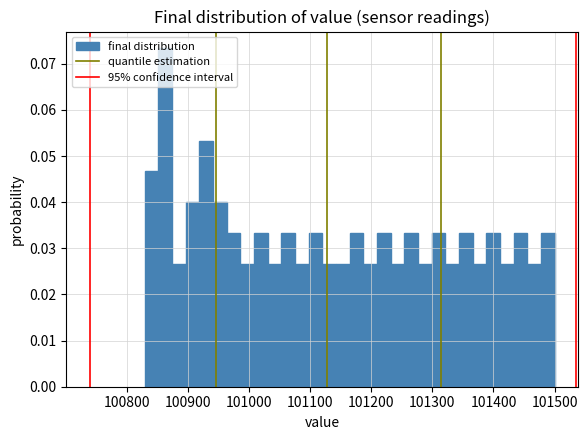

Around what value on the x-axis is the tallest bar? Give the approximate position of its centre, as read against the axis.

100860